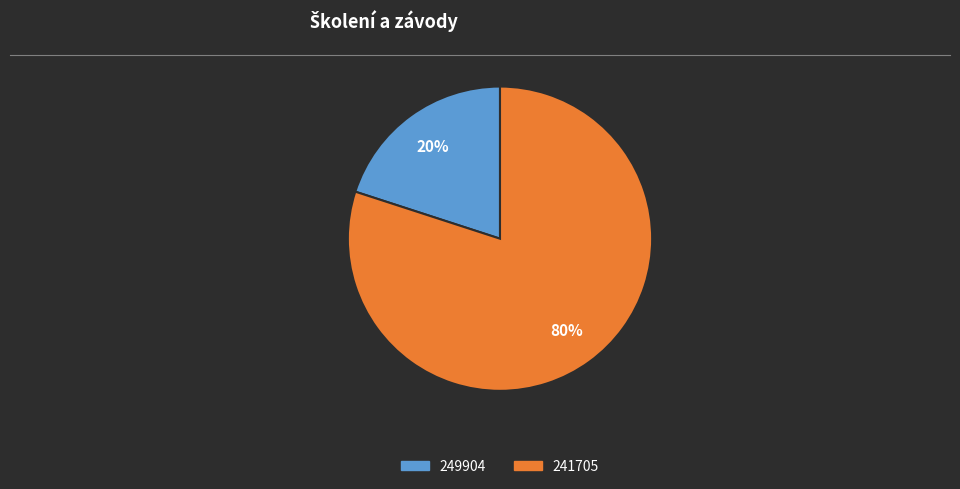

Which category has the biggest portion of the pie?

241705